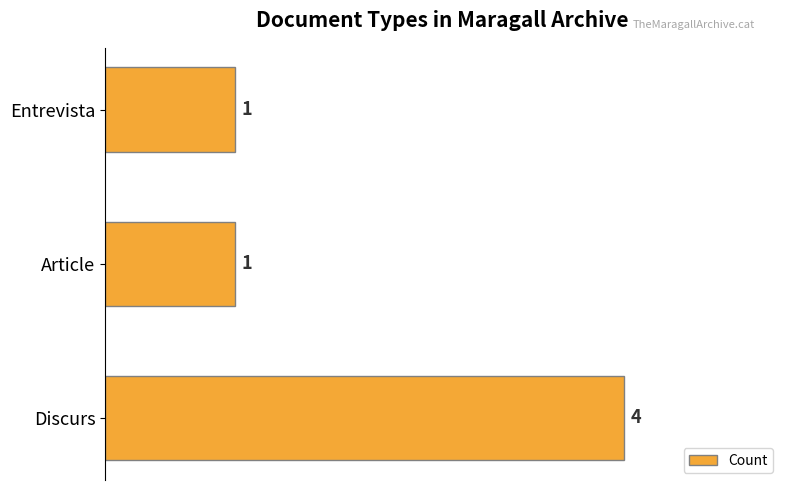

Does the chart contain stacked bars?

No